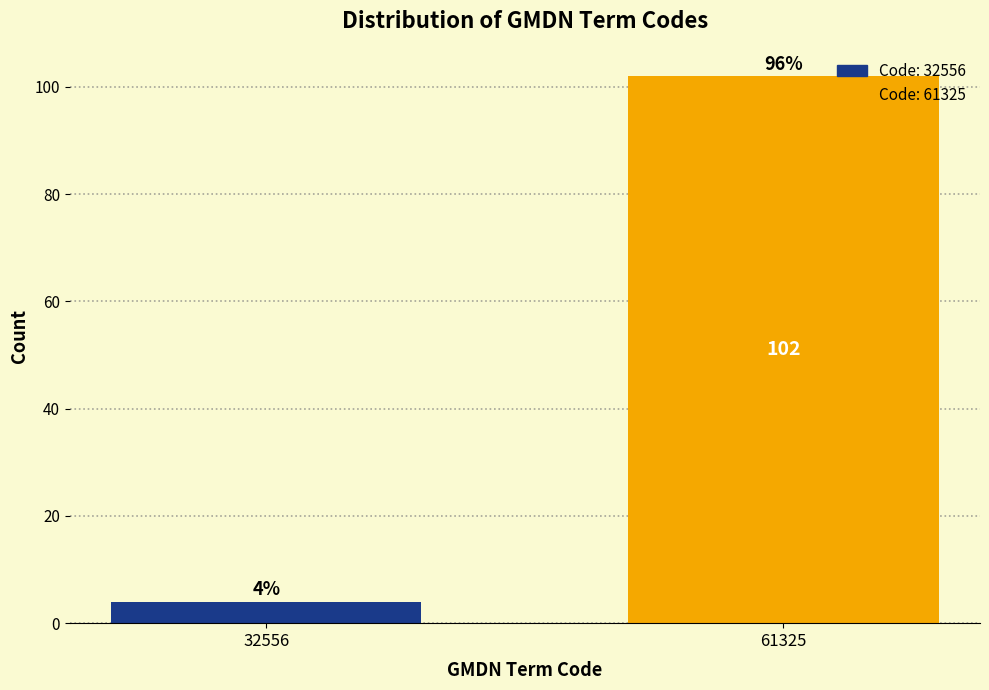

Reading right to left, transcribe all the data shown in this chart.

61325=102	32556=4